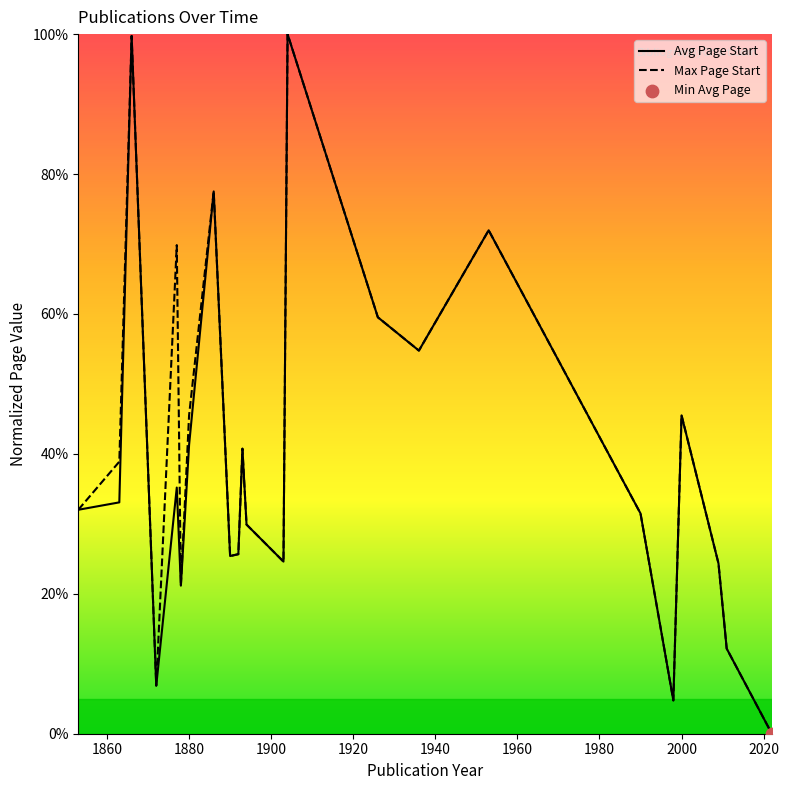

Which series reaches the minimum Y coordinate?

Avg Page Start